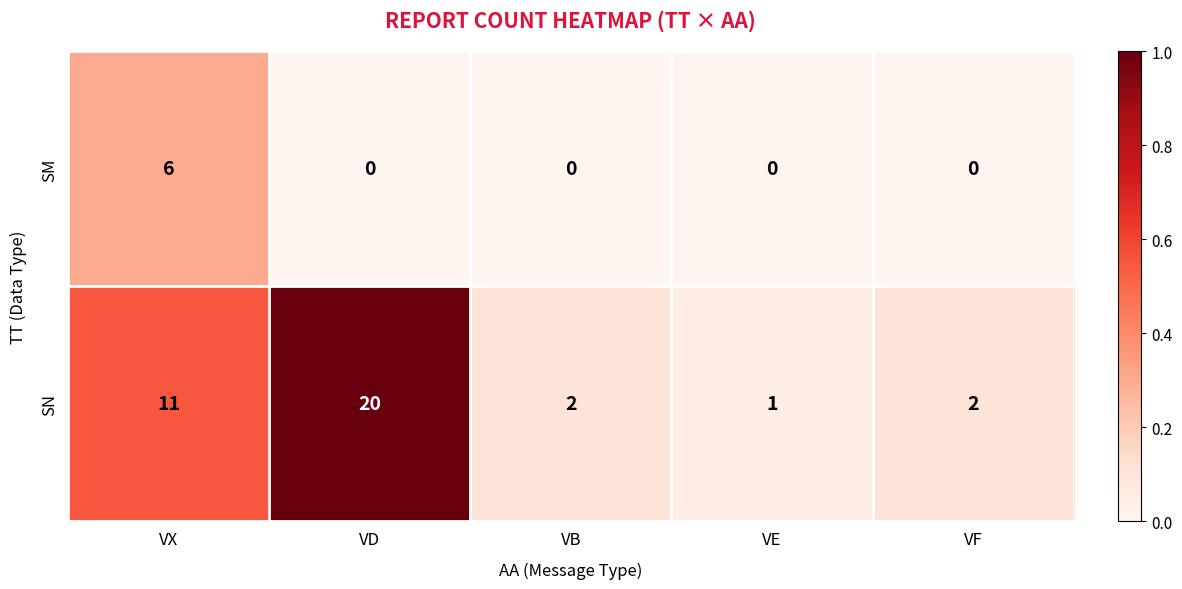

What is the difference between the SM values at VB and VX?

6